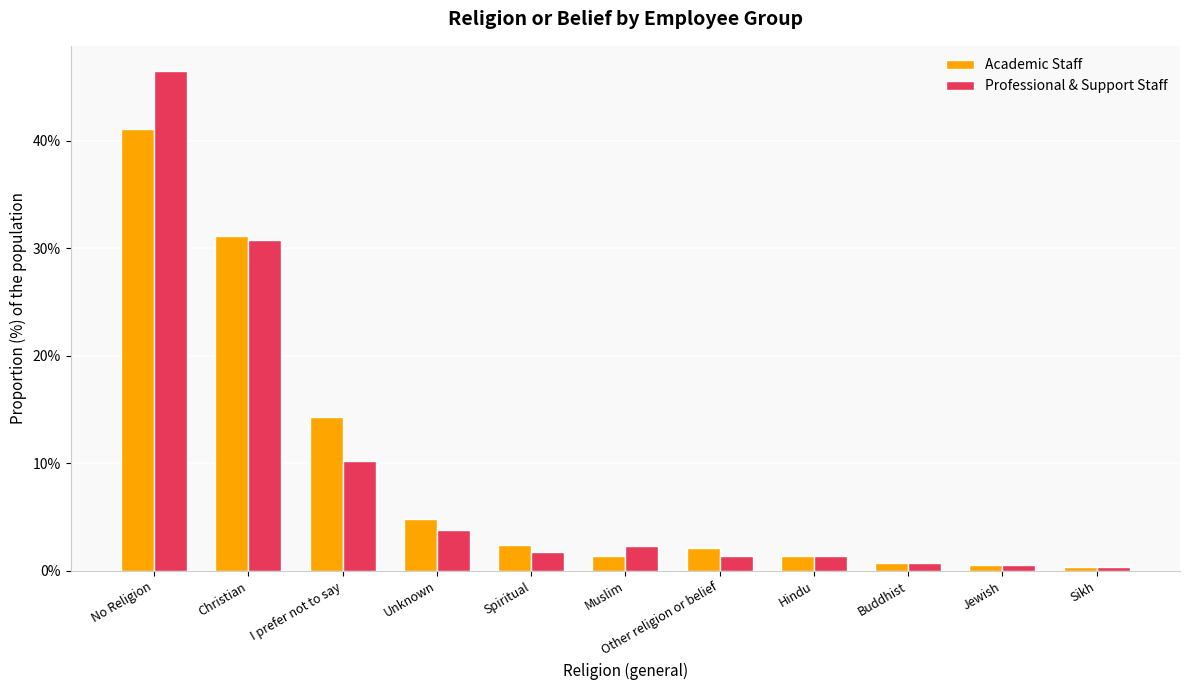

Are the bars horizontal?

No